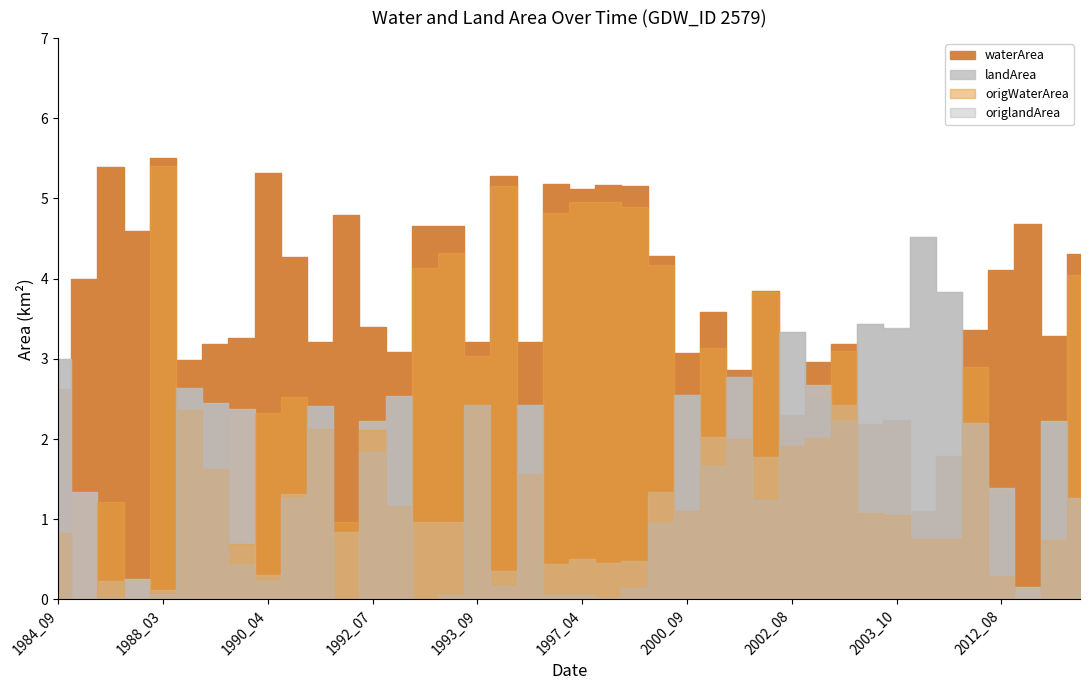

True or false: waterArea and origWaterArea cross at least once.

False